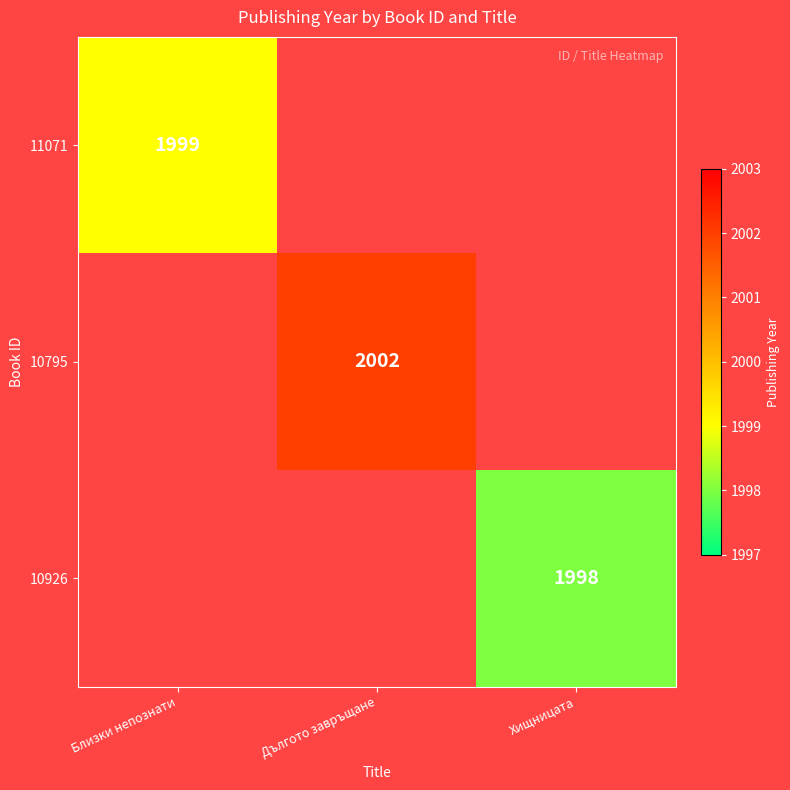

The value of 11071 at Близки непознати is 1999. True or false?

True